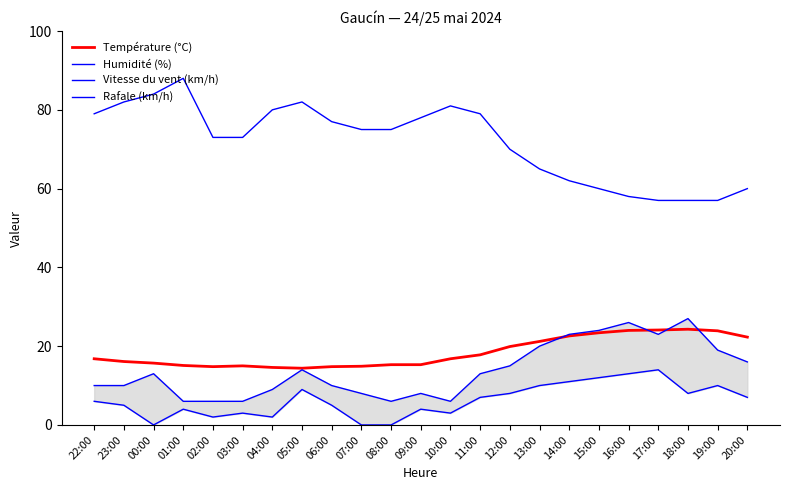

Which series has the largest range (max minus min)?

Humidité (%)